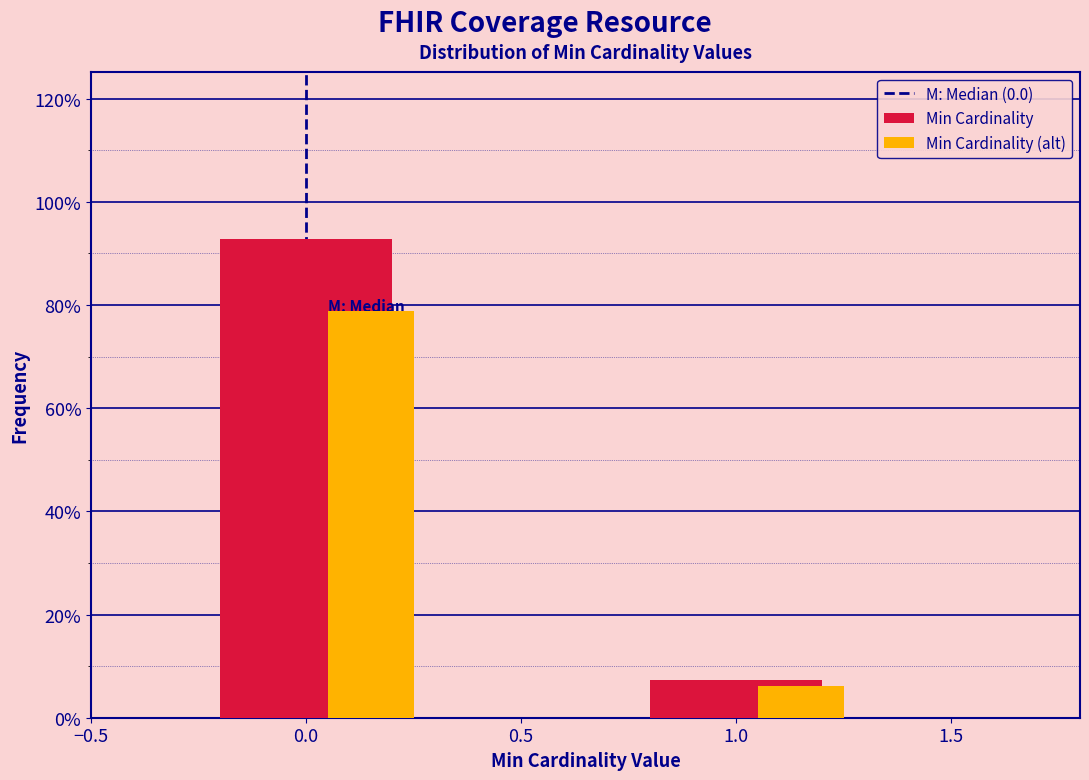

What is the difference between the Min Cardinality values at 1.0 and 0.0?

85.5